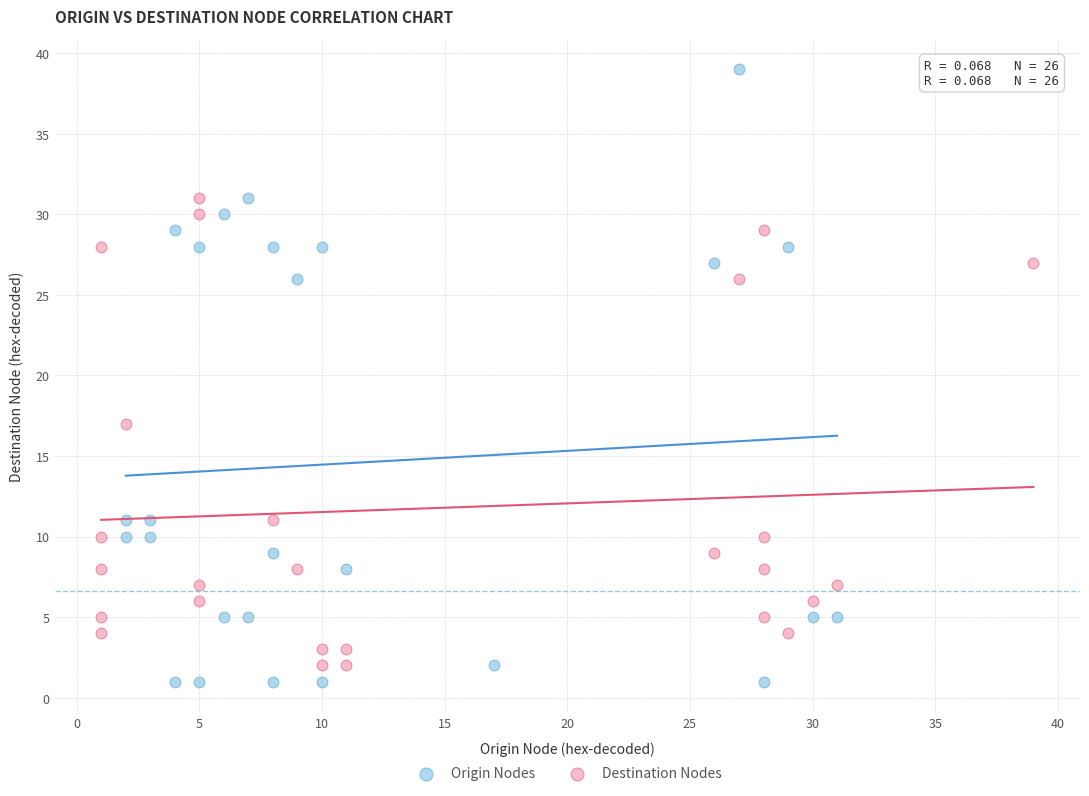

Which series contains the highest Y value?

Origin Nodes